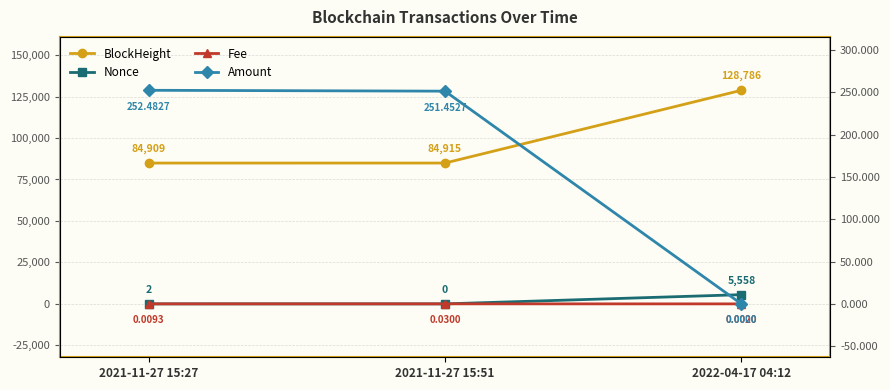

Which series has the largest range (max minus min)?

BlockHeight